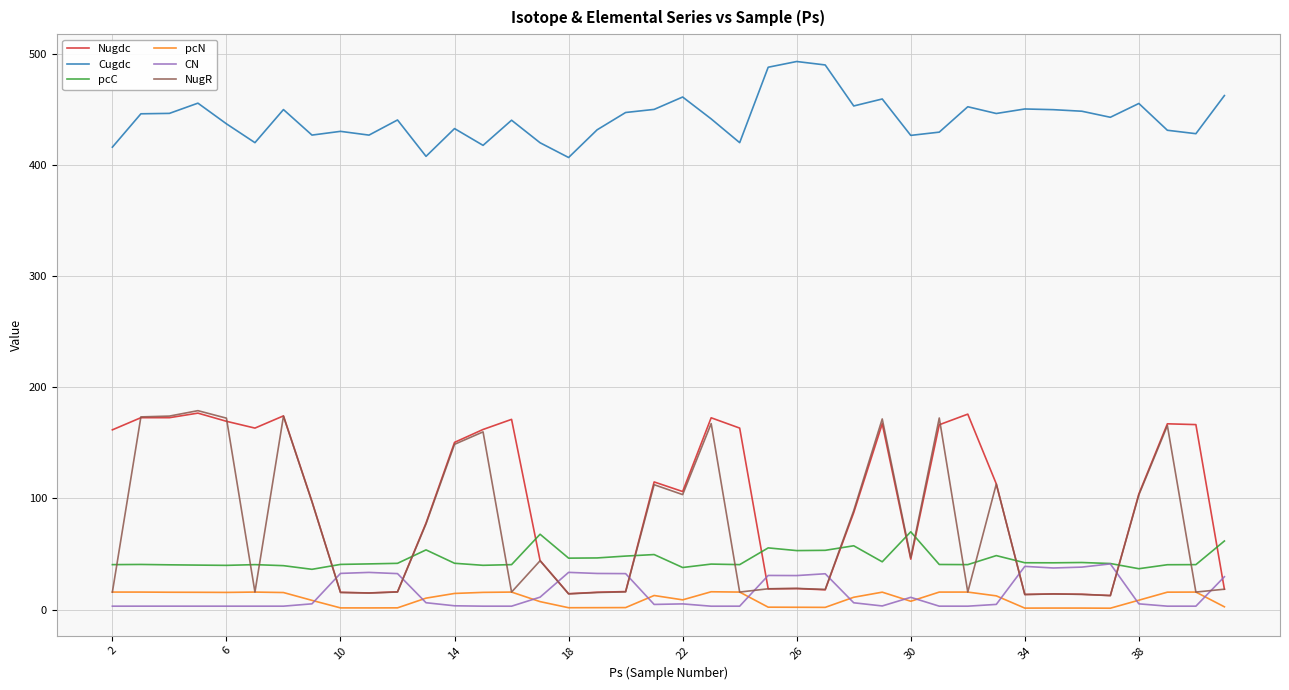

Which series has the largest total across all categories?

Cugdc